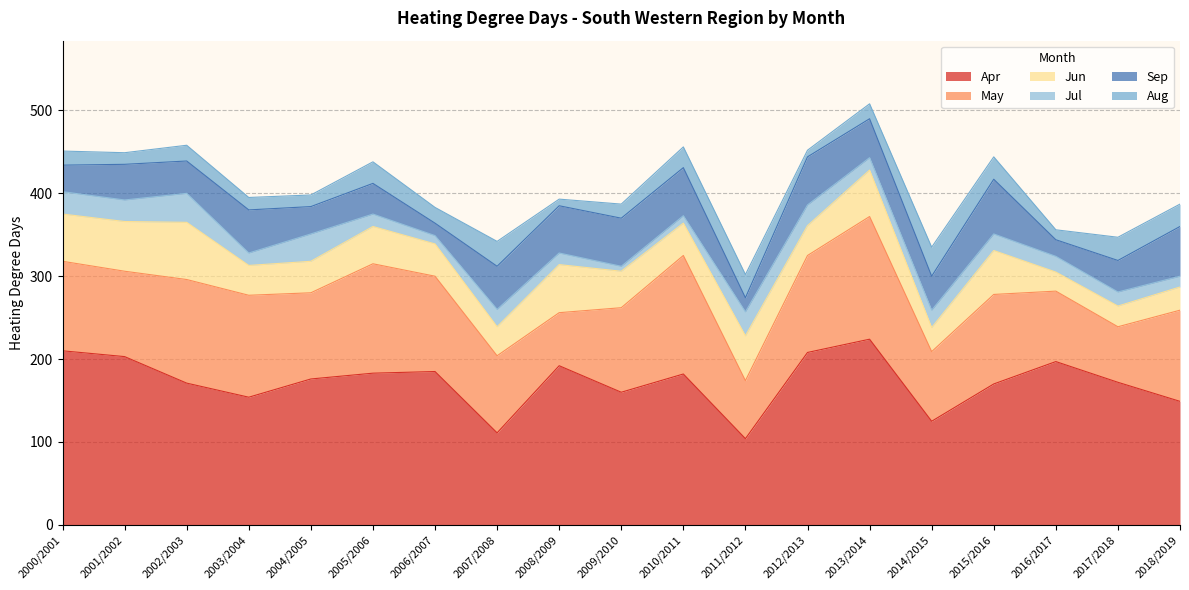

List the labels in order of Jul value, smallest first.

2009/2010, 2010/2011, 2006/2007, 2018/2019, 2008/2009, 2003/2004, 2005/2006, 2013/2014, 2017/2018, 2016/2017, 2015/2016, 2007/2008, 2014/2015, 2012/2013, 2001/2002, 2000/2001, 2011/2012, 2004/2005, 2002/2003